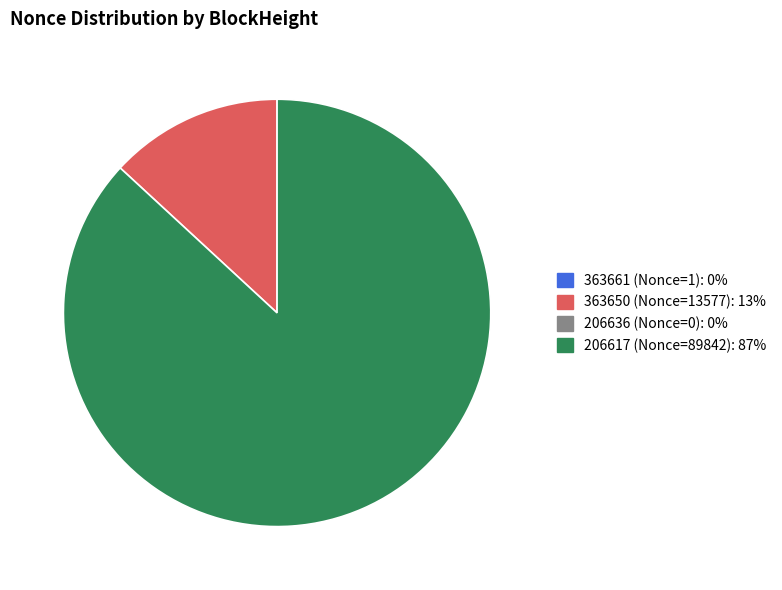

Is there any slice that represents more than half of the pie?

Yes